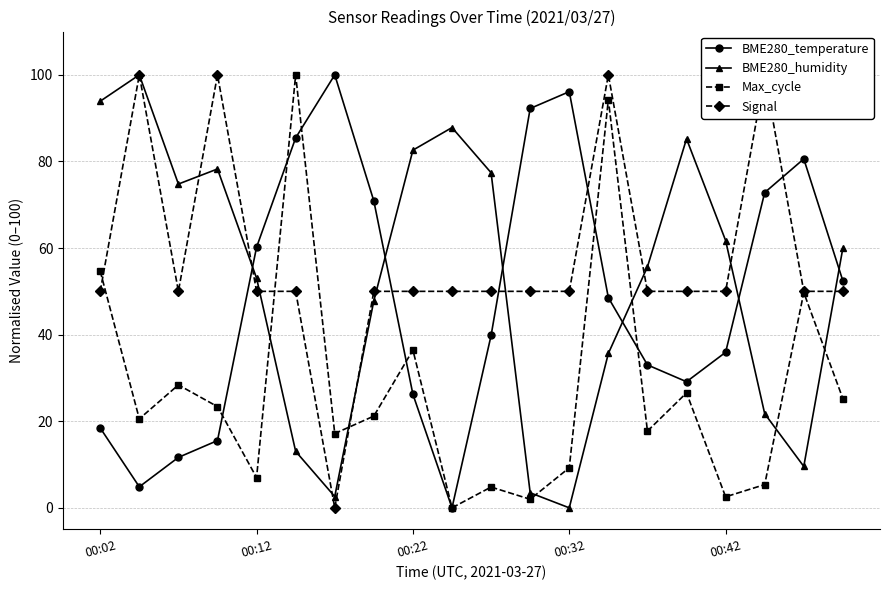

True or false: BME280_temperature has a value of 60.2 at 00:12.

True